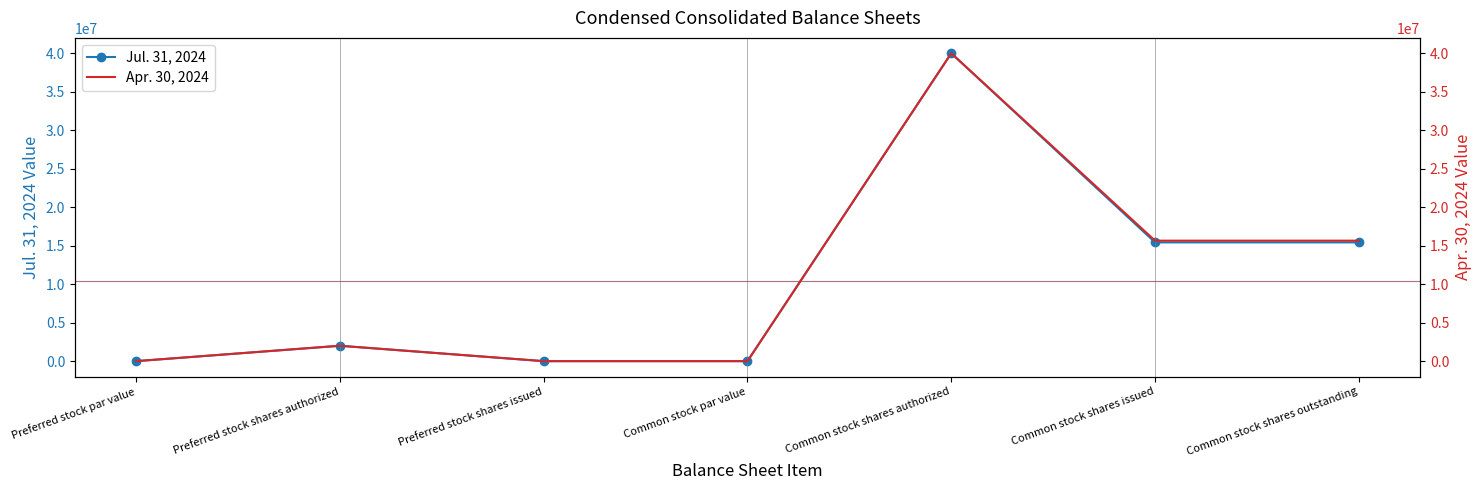

How many values in the Apr. 30, 2024 series are below 2000000?

3